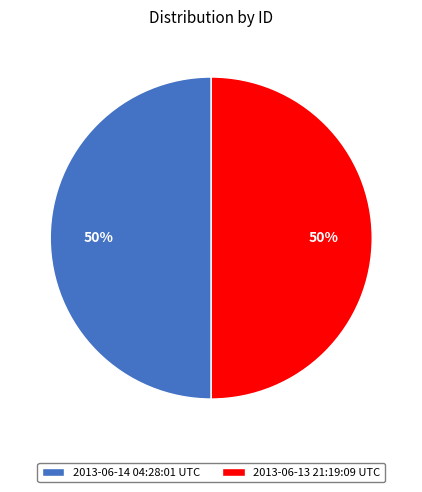

To the nearest percent, what portion does 2013-06-13 21:19:09 UTC represent?

50%